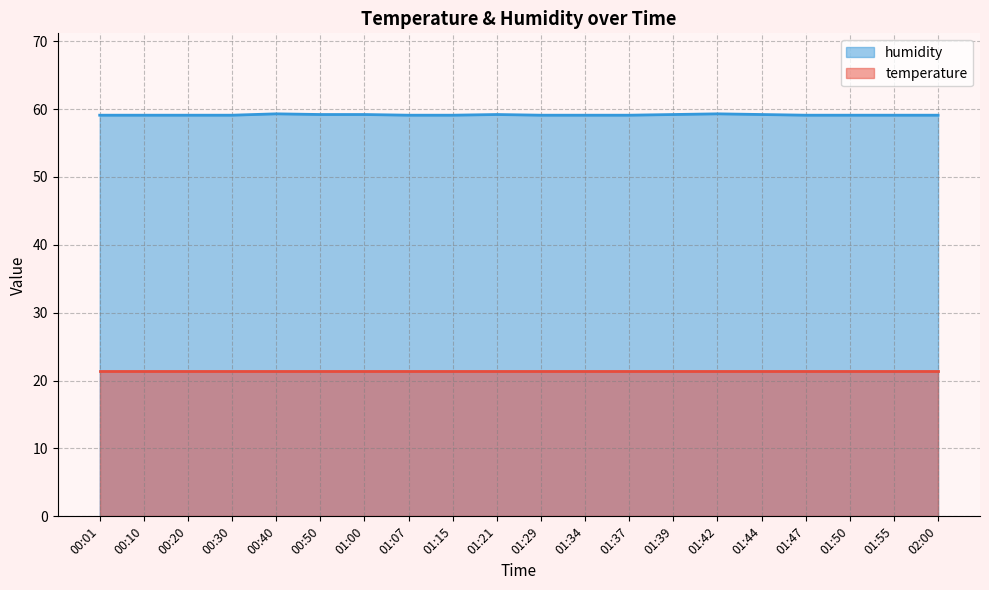

Count the values in the range 59 to 60.

20